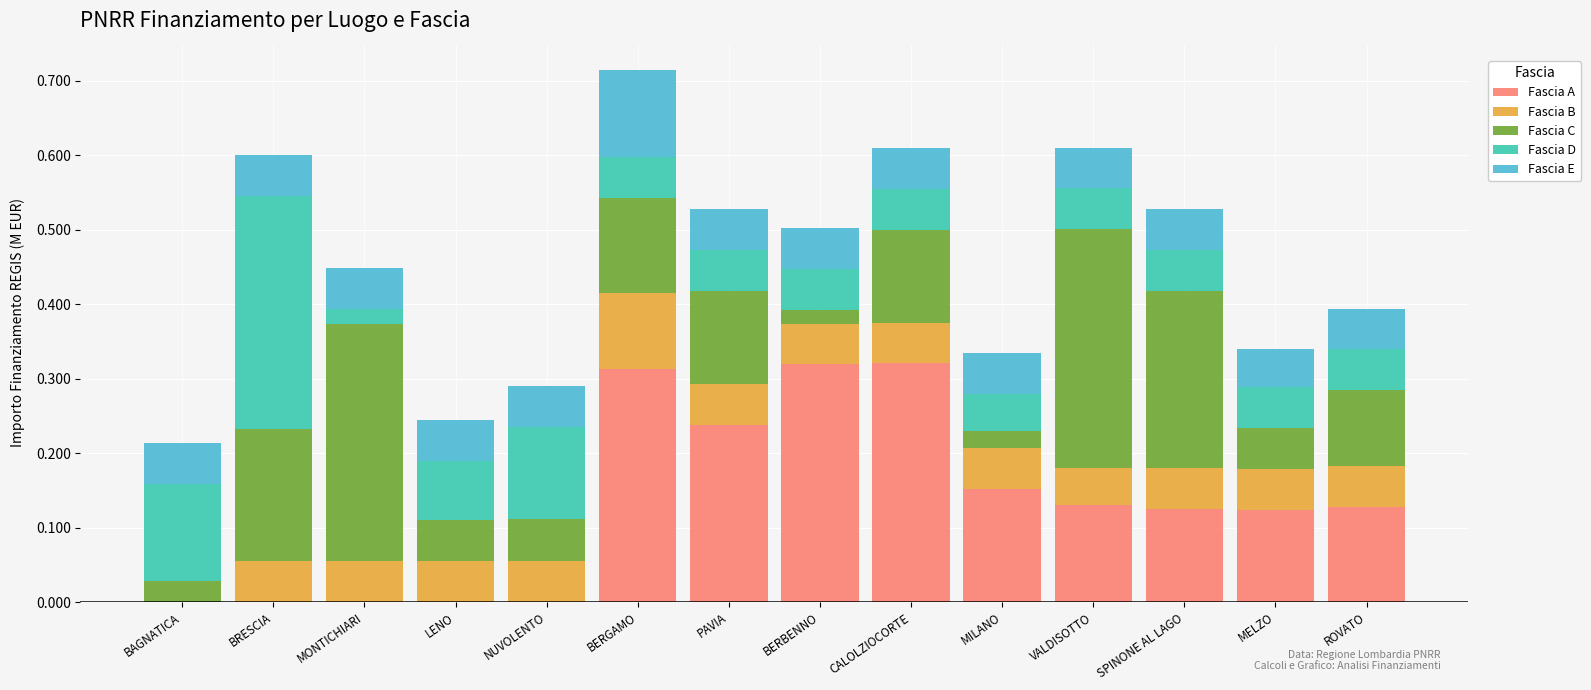

What is the total value across all series at ROVATO?

0.4